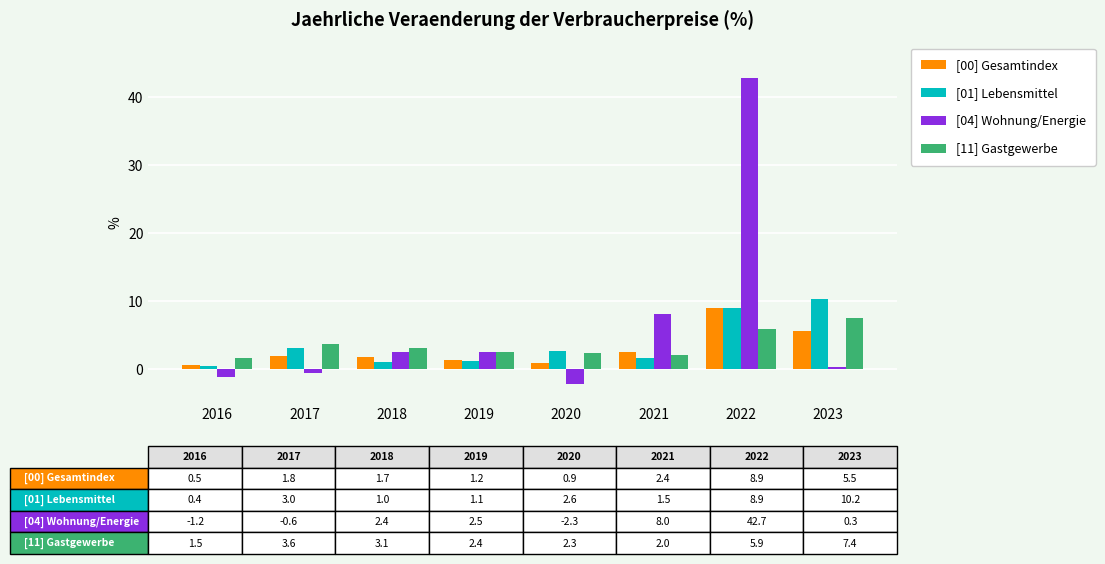

At which category is the sum across all series the highest?

2022